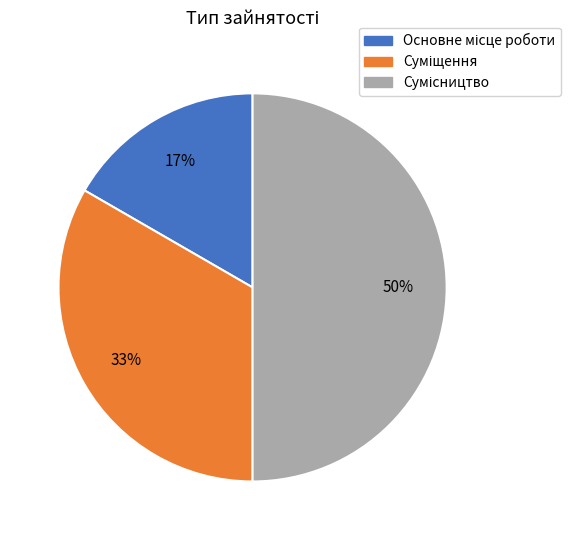

To the nearest percent, what is the difference between the largest and smallest slice percentages?

33%